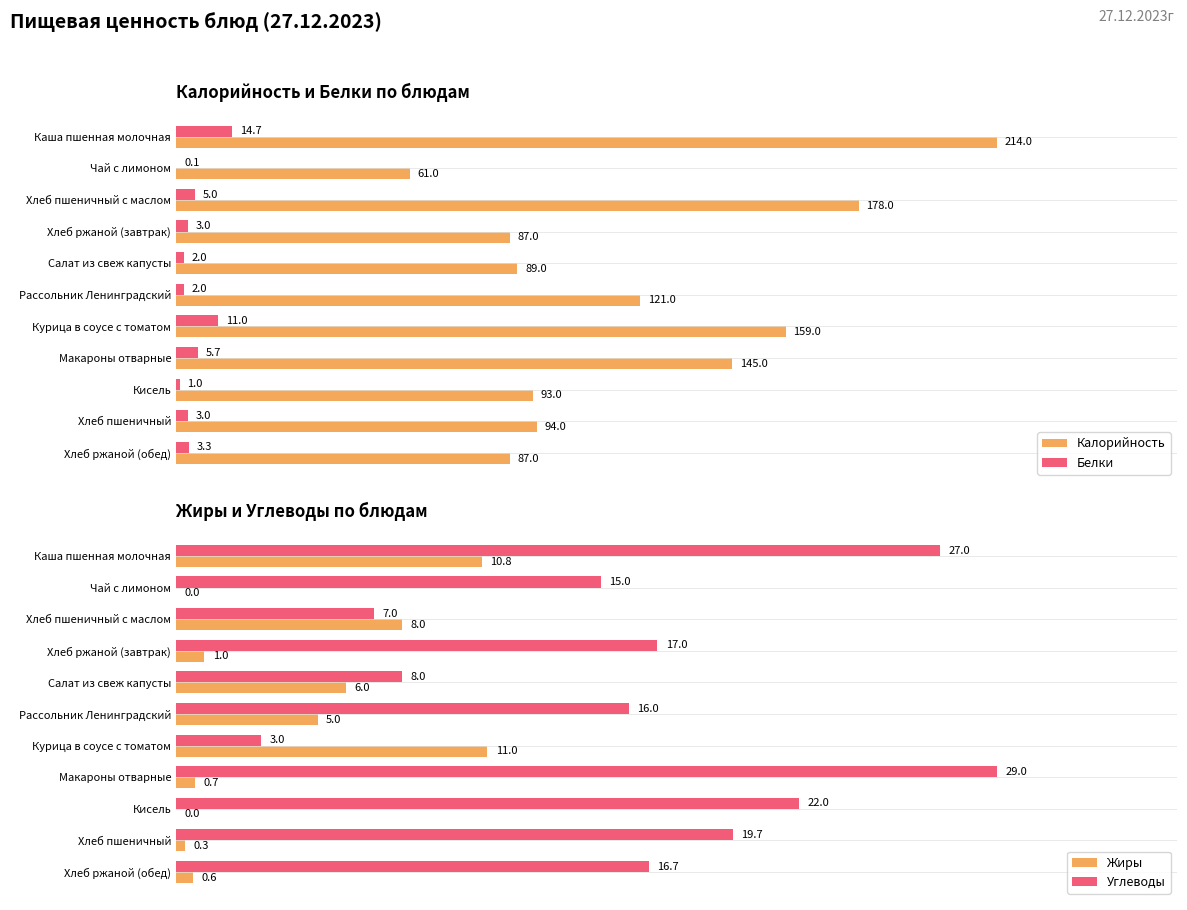

Is the value of Белки at Хлеб пшеничный greater than the value of Калорийность at Хлеб ржаной (обед)?

No